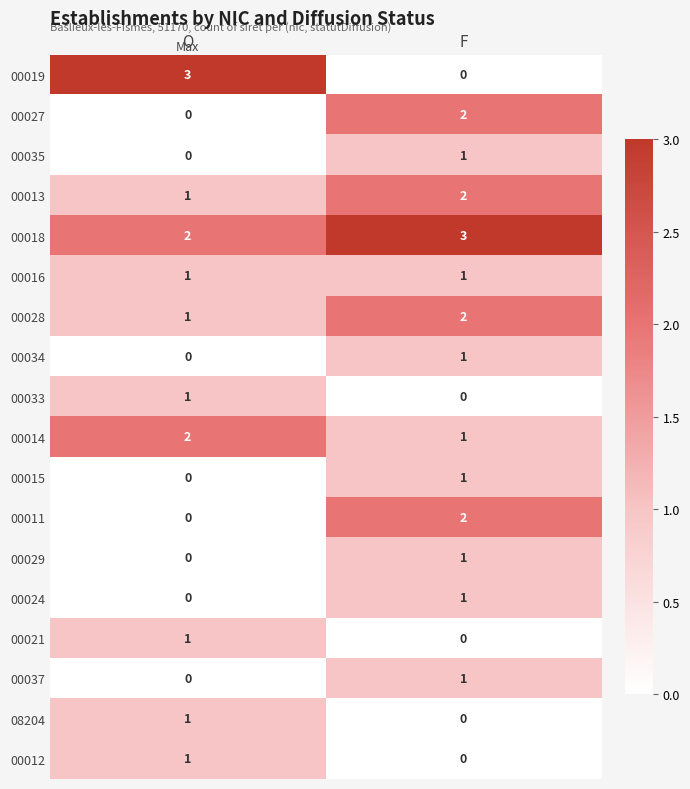

Which series has the largest total across all categories?

00018